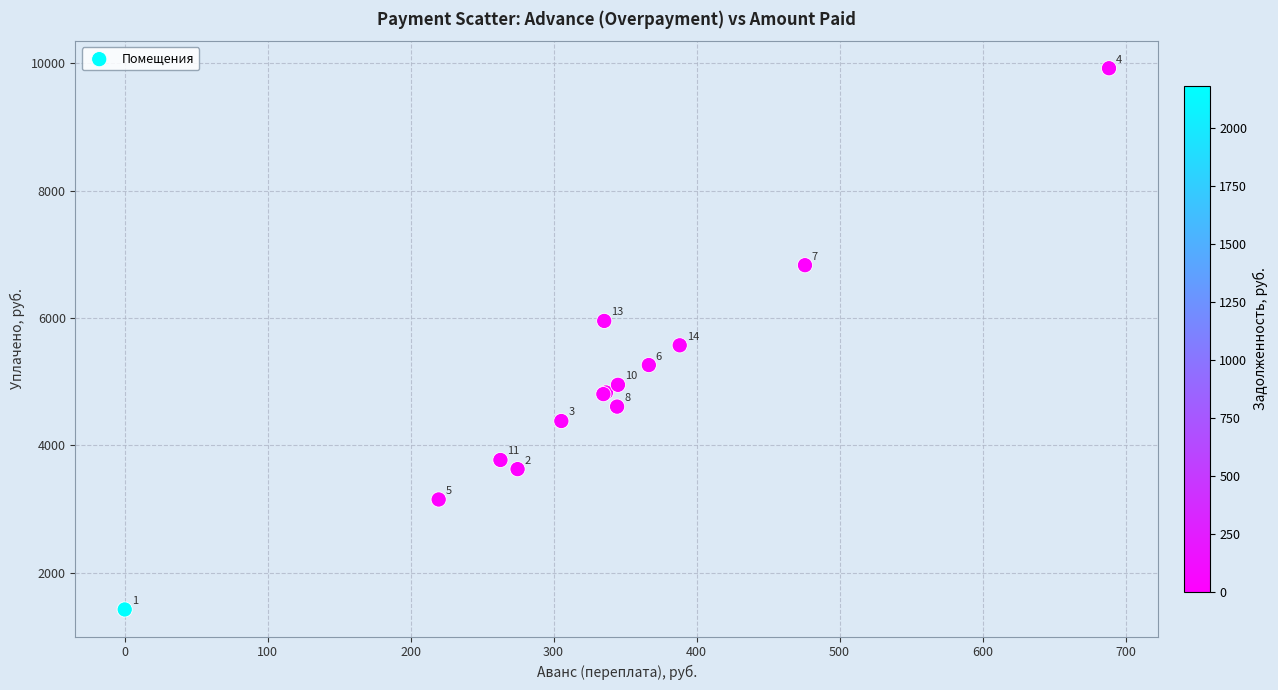

What Y value in the scatter plot is closest to 5672?

5570.7